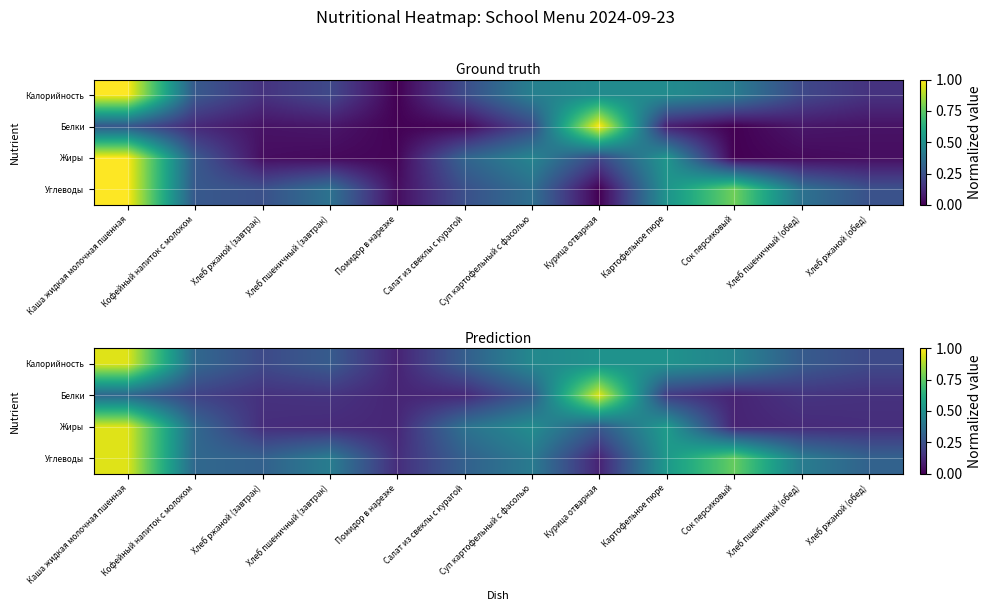

What is the difference between the second highest and second lowest values in the Жиры series?

0.4